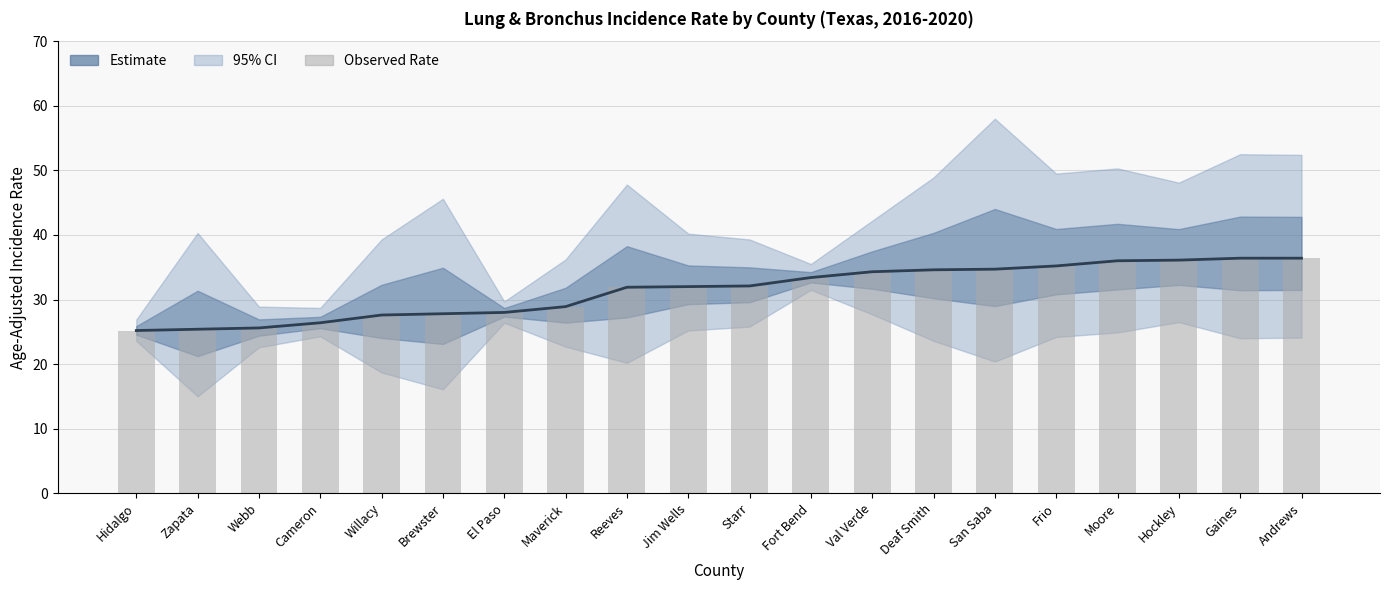

The value of Rate (bar) at Moore is 36.0. True or false?

True